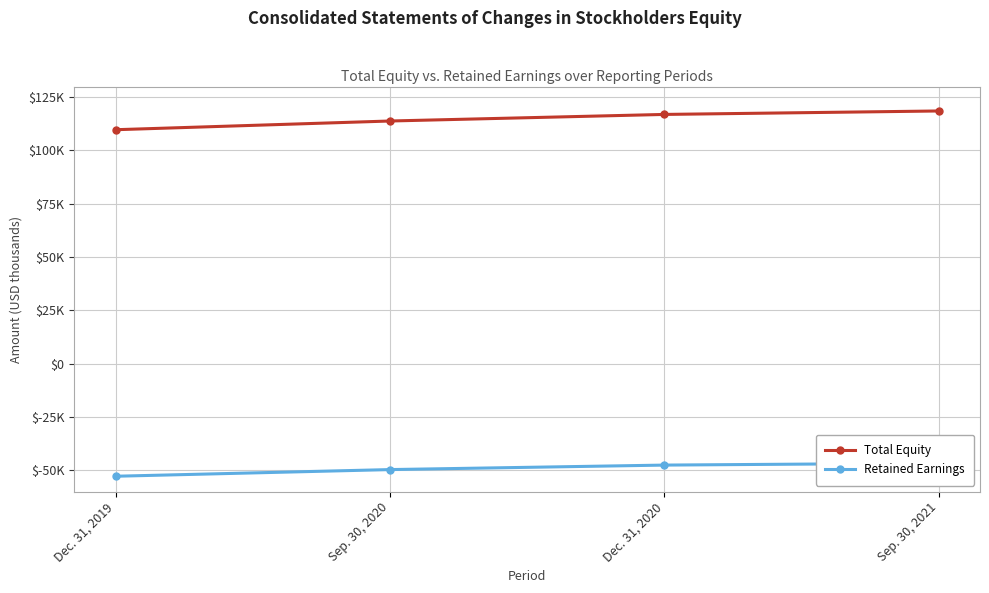

True or false: Total Equity and Retained Earnings intersect in this chart.

False